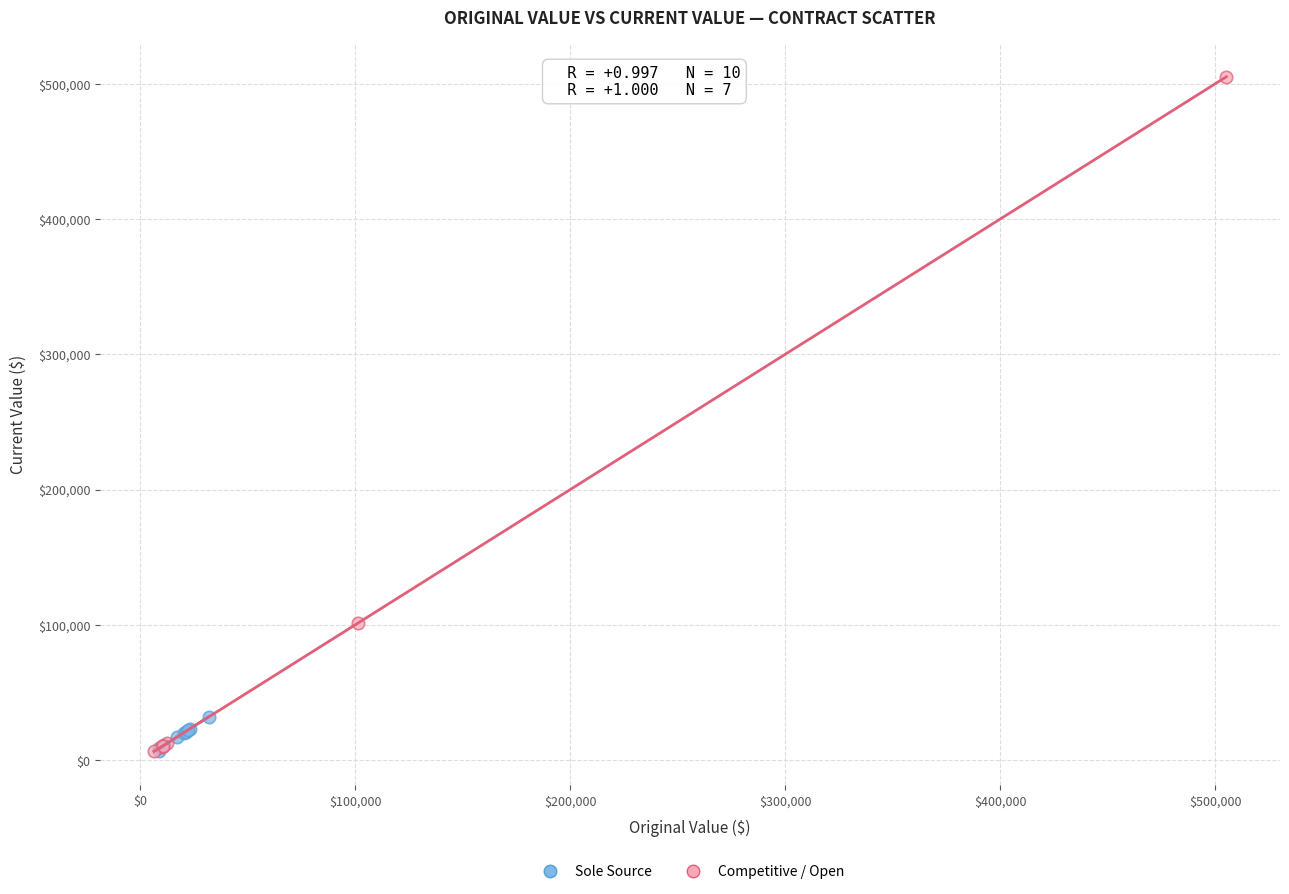

Which series reaches the maximum Y coordinate?

Competitive / Open